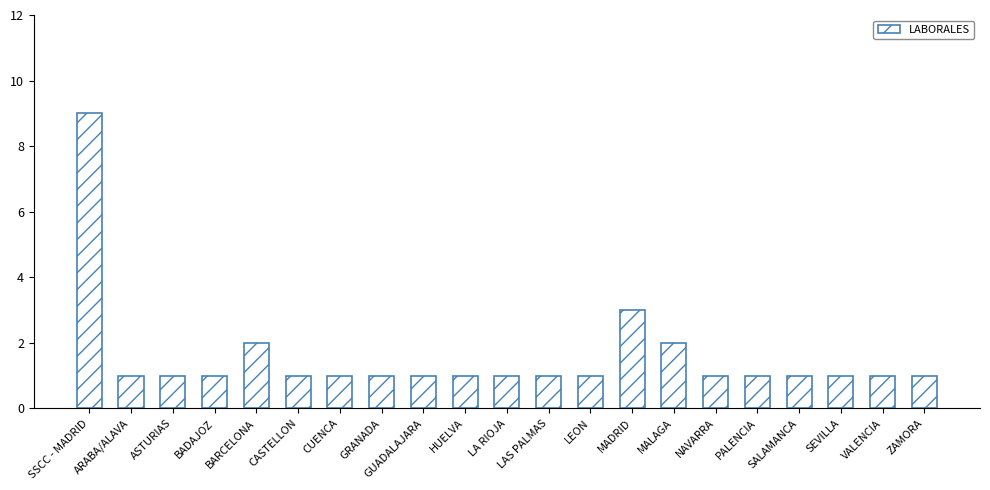

How many values are between 1 and 2?

19